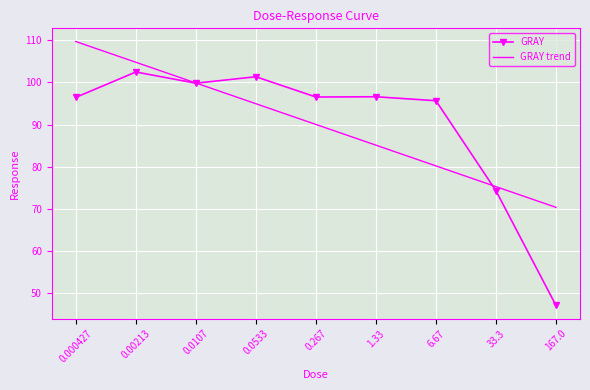

What position from the right is 0.00213?

8